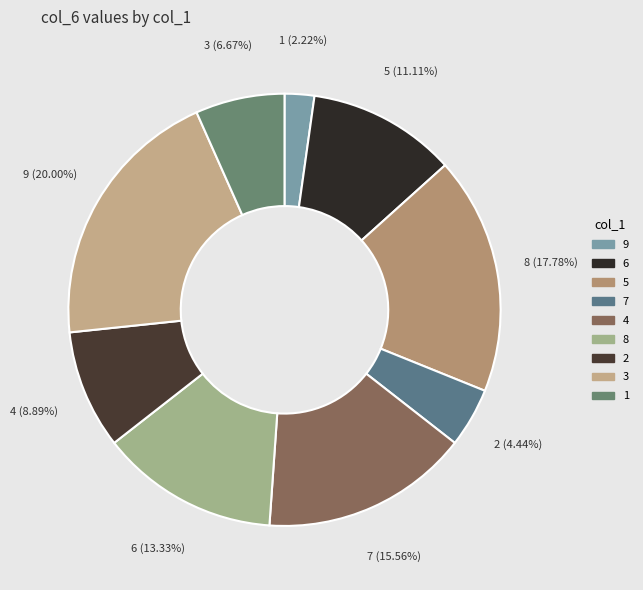

How many slices are in this pie chart?

9